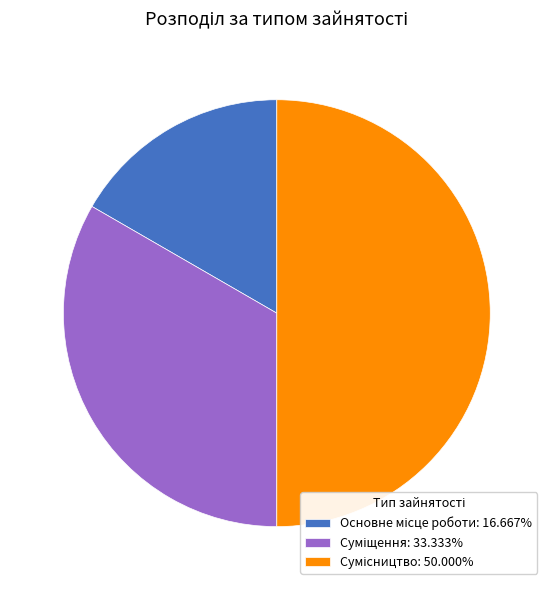

Which category has the biggest portion of the pie?

Сумісництво